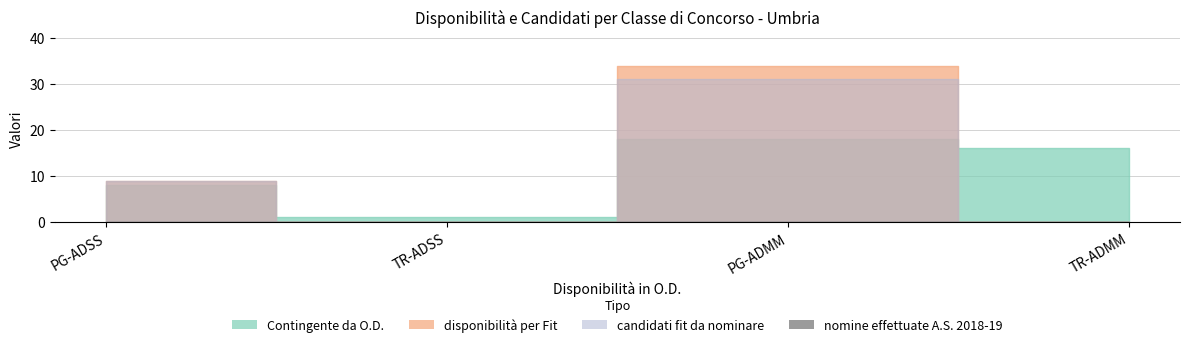

What is the total value across all series at TR-ADMM?

16